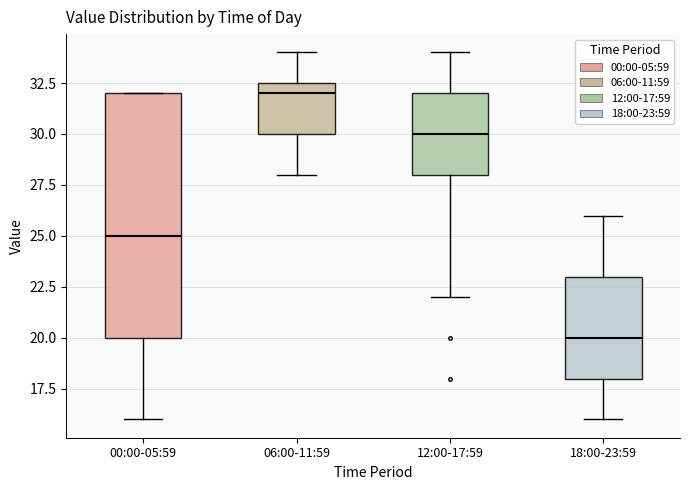

Reading left to right, read every box against the y-axis: the position of its median line, the range the box covers, and the ends of its whiskers. The values are not printed on the chart, so give them approximately, as read against the axis.

00:00-05:59: median 25.0, box 20.0 to 32.0, whiskers 16.0 to 32.0
06:00-11:59: median 32.0, box 30.0 to 32.5, whiskers 28.0 to 34.0
12:00-17:59: median 30.0, box 28.0 to 32.0, whiskers 22.0 to 34.0
18:00-23:59: median 20.0, box 18.0 to 23.0, whiskers 16.0 to 26.0